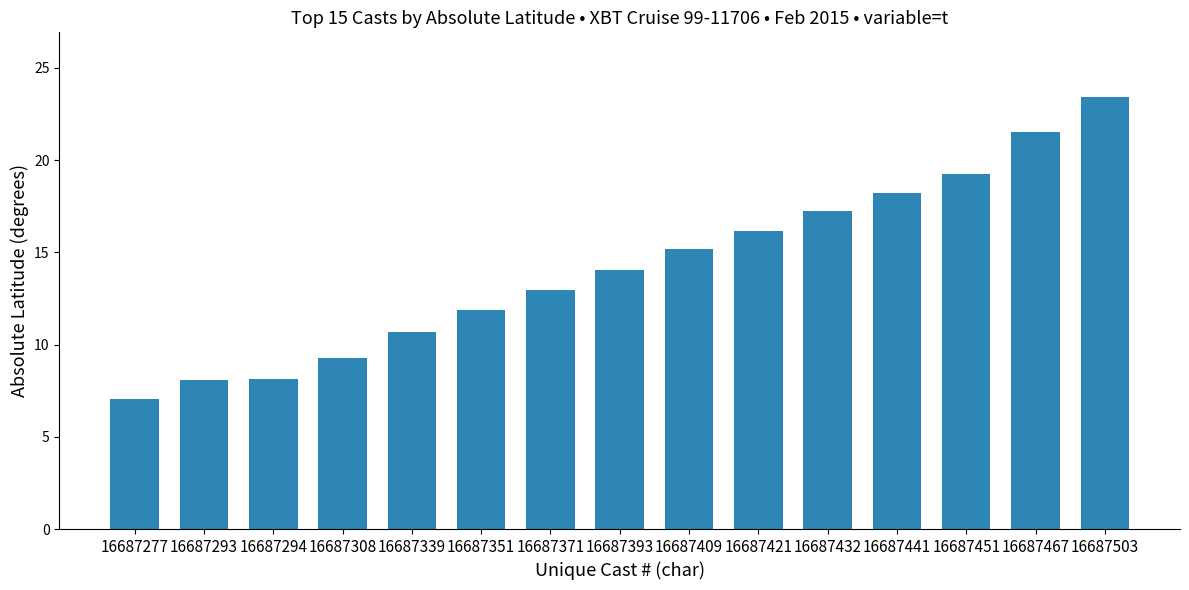

What is the difference between the second highest and second lowest values?

13.4